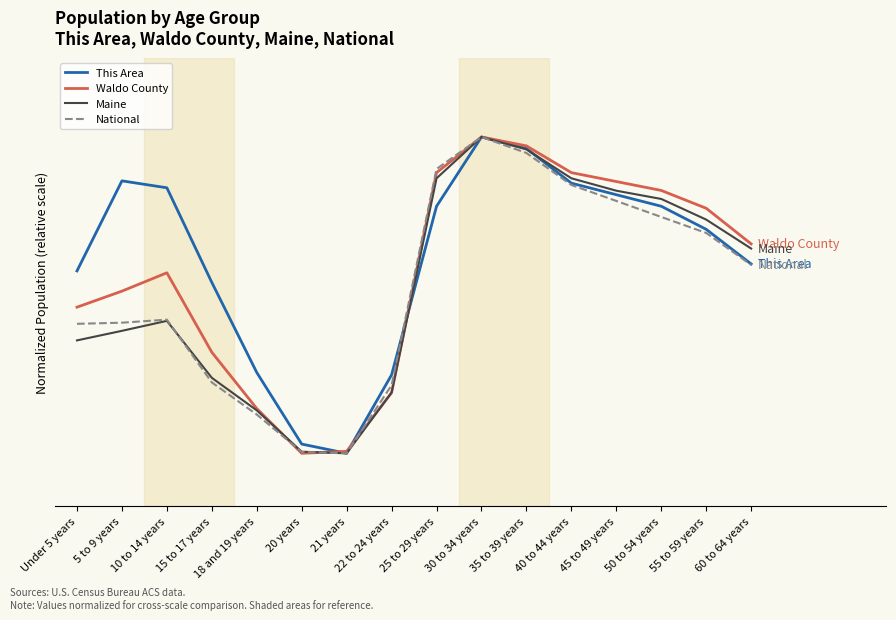

What is the difference between the maximum and minimum values in the Maine series?

60.0